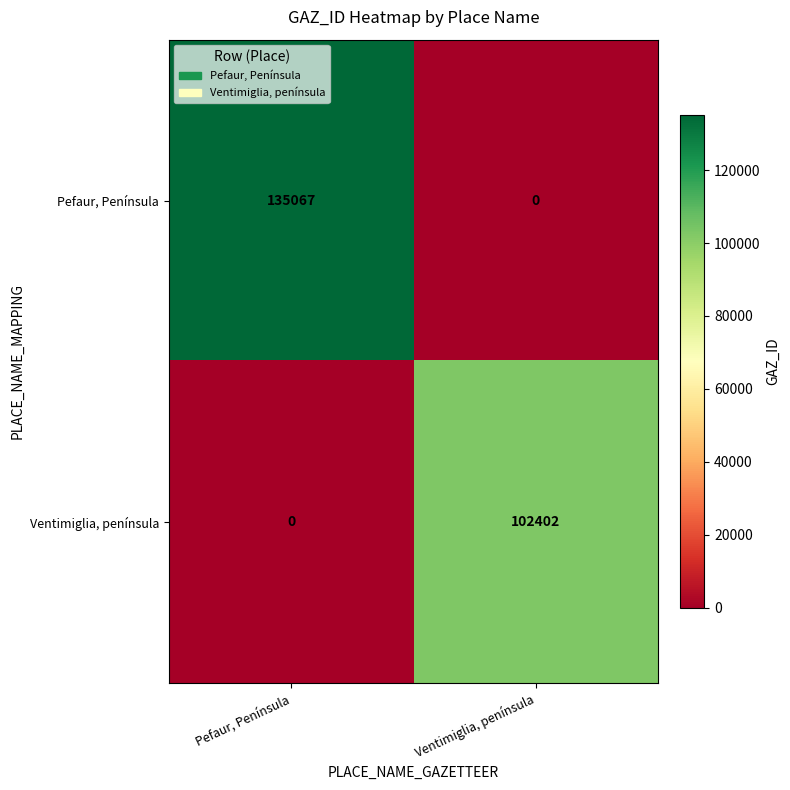

What is the sum of all Pefaur, Península values?

135067